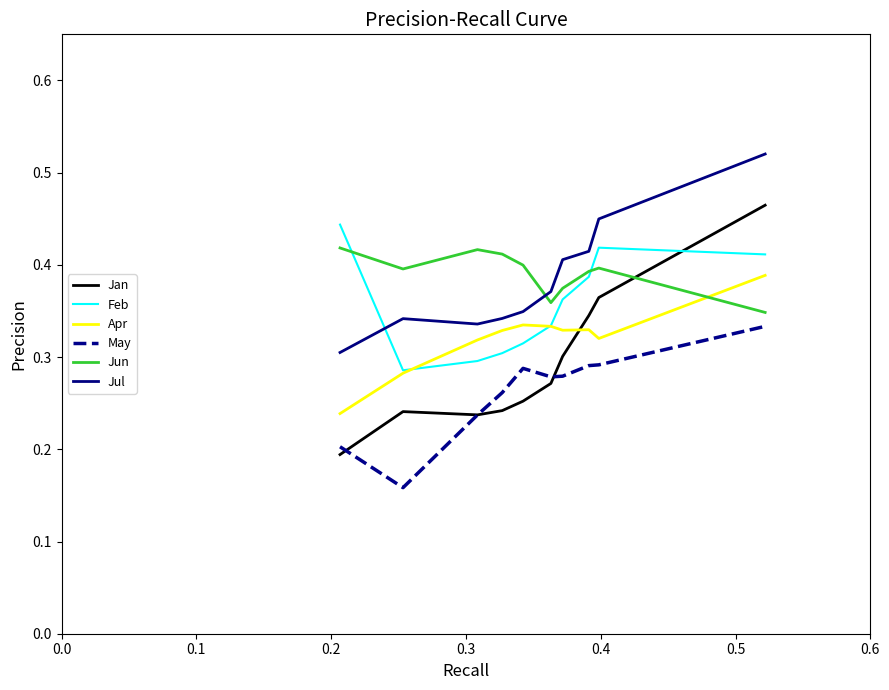

True or false: Feb has more than 2 points higher than both neighbors.

False